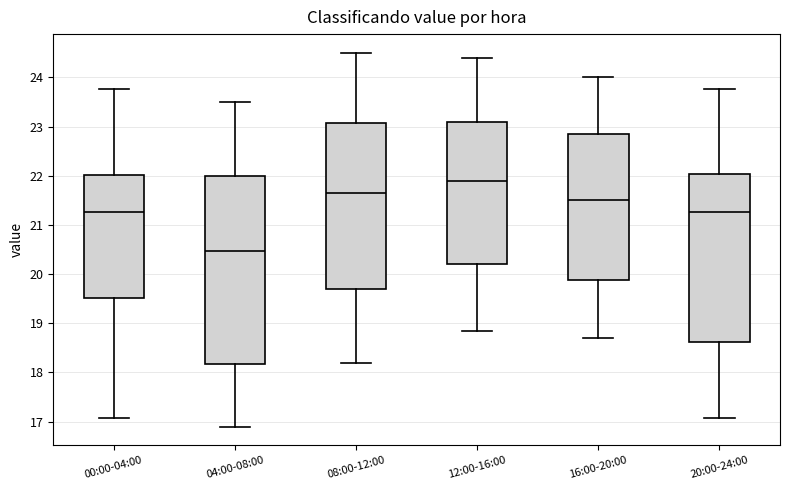

Where is the upper edge of the box for 08:00-12:00 on the y-axis? The values are not printed on the chart, so give them approximately, as read against the axis.

23.1